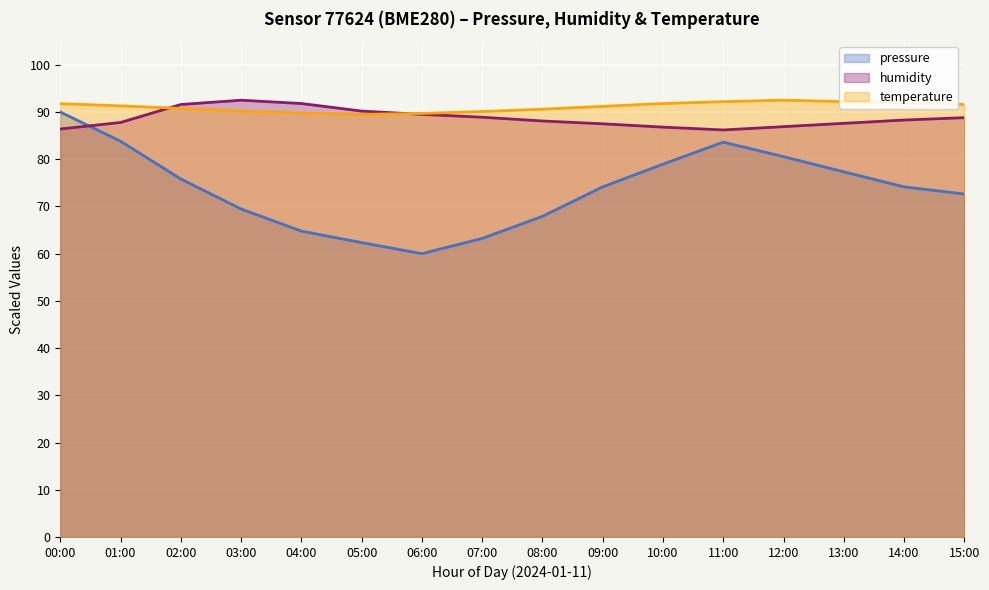

List the series in order of their peak value, highest first.

humidity, temperature, pressure